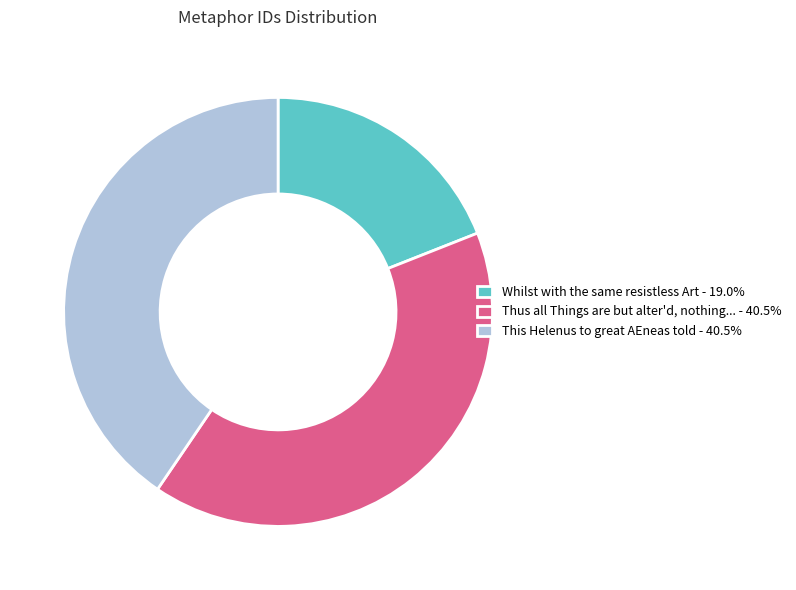

How many slices are in this pie chart?

3